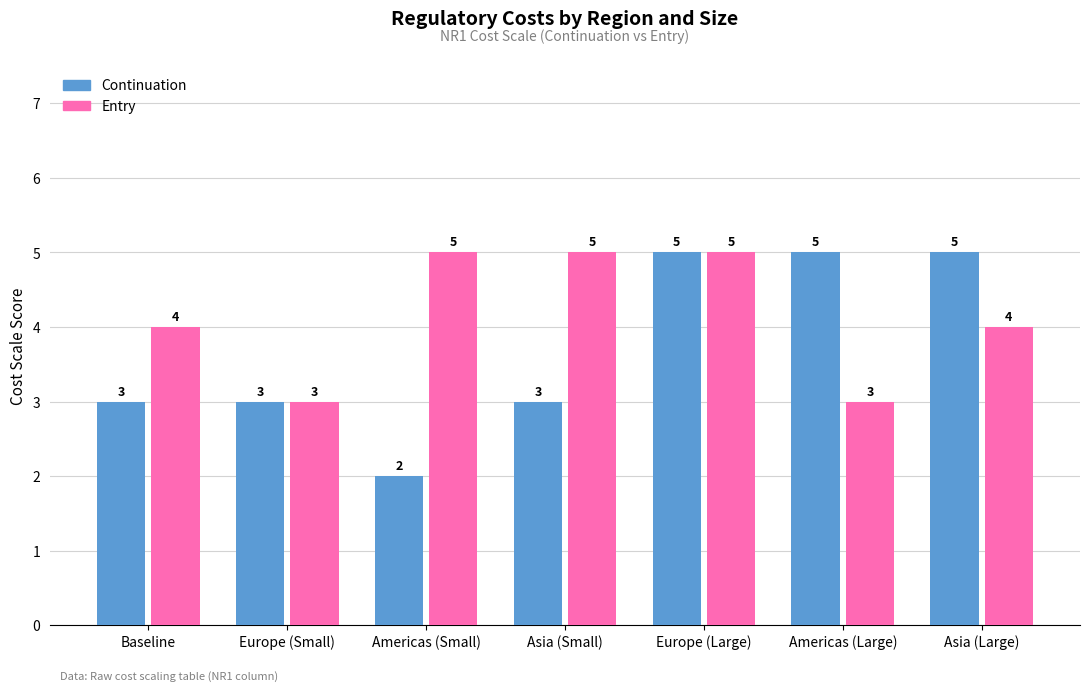

Reading right to left, what are all the values shown in this chart?

Continuation: Asia (Large)=5	Americas (Large)=5	Europe (Large)=5	Asia (Small)=3	Americas (Small)=2	Europe (Small)=3	Baseline=3
Entry: Asia (Large)=4	Americas (Large)=3	Europe (Large)=5	Asia (Small)=5	Americas (Small)=5	Europe (Small)=3	Baseline=4